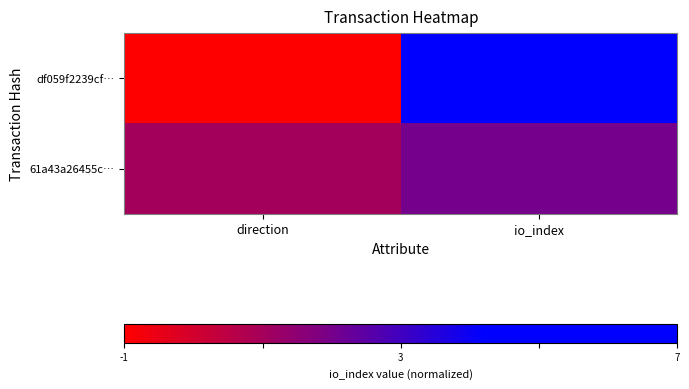

Which series has the largest total across all categories?

df059f2239cf…